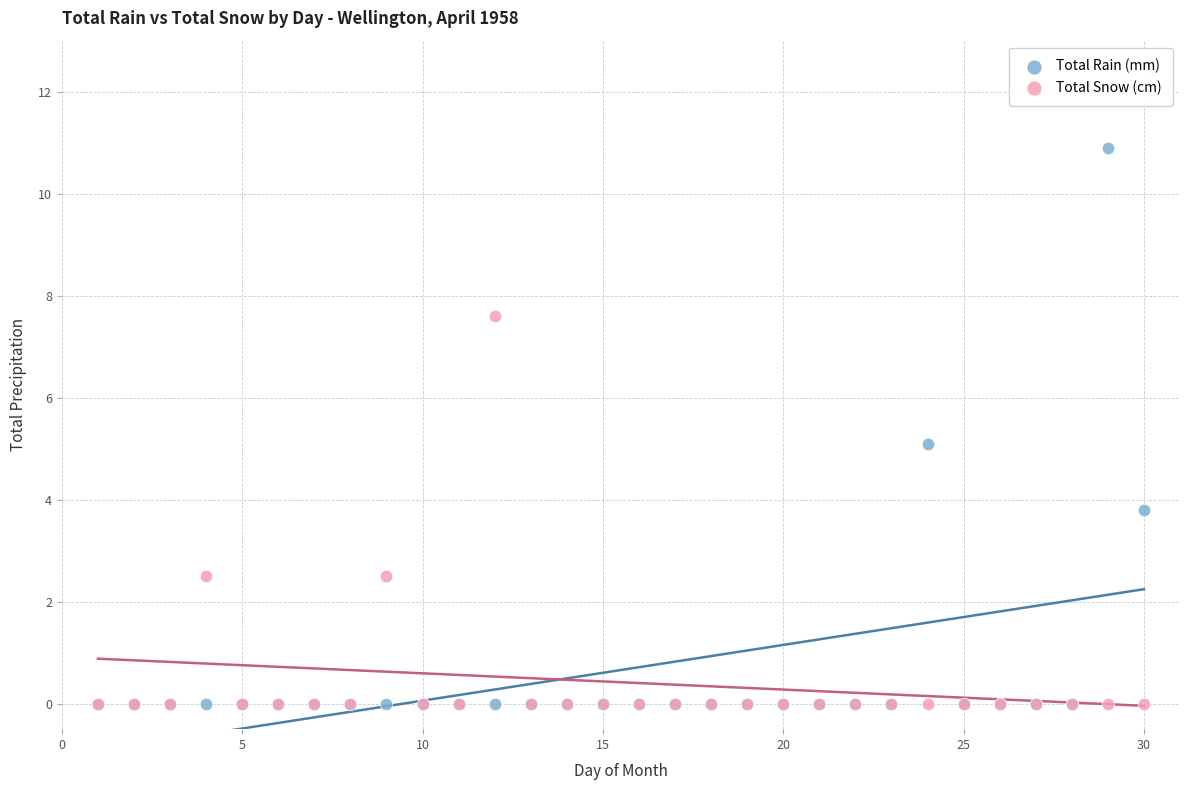

Which series contains the highest Y value?

Total Rain (mm)